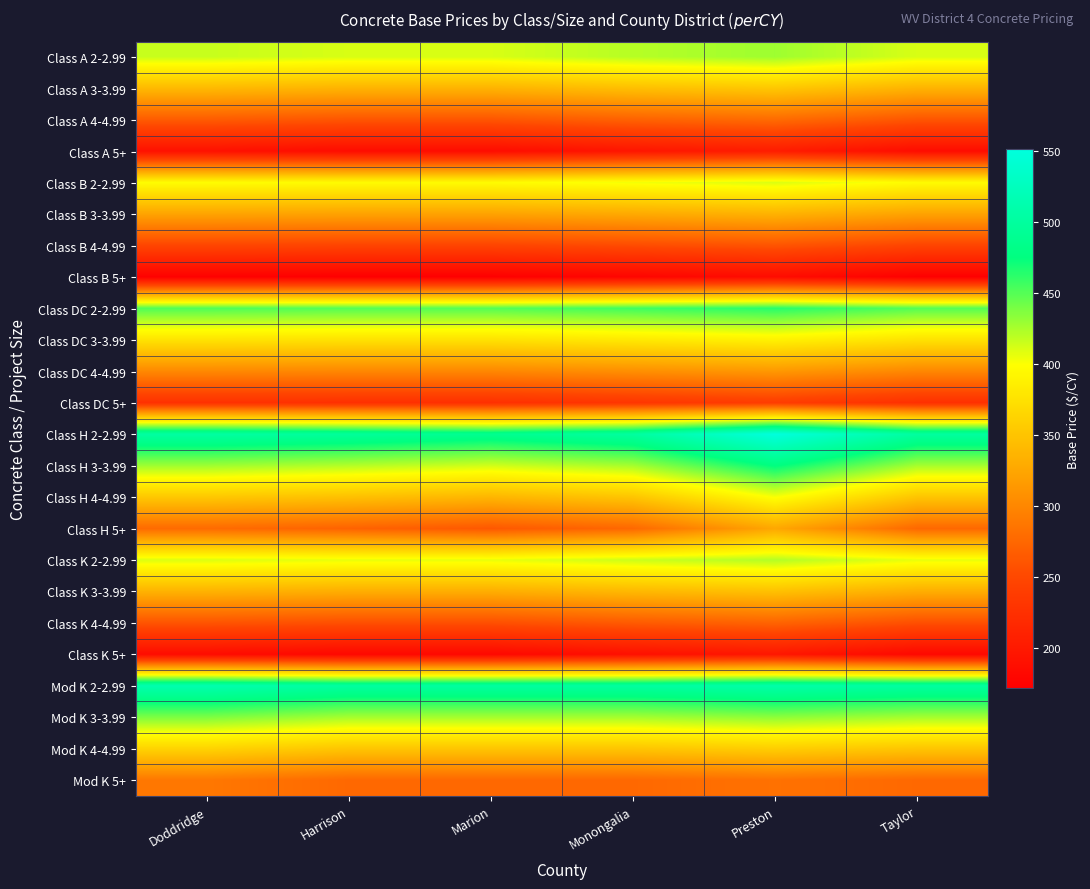

Reading right to left, transcribe all the data shown in this chart.

Class A 2-2.99: Taylor=410.8	Preston=428.0	Monongalia=420.8	Marion=410.8	Harrison=410.8	Doddridge=415.8
Class A 3-3.99: Taylor=335.8	Preston=353.0	Monongalia=345.8	Marion=335.8	Harrison=335.8	Doddridge=340.8
Class A 4-4.99: Taylor=260.8	Preston=278.0	Monongalia=270.8	Marion=260.8	Harrison=260.8	Doddridge=265.8
Class A 5+: Taylor=185.8	Preston=203.0	Monongalia=195.8	Marion=185.8	Harrison=185.8	Doddridge=190.8
Class B 2-2.99: Taylor=396.8	Preston=410.0	Monongalia=402.8	Marion=396.8	Harrison=396.5	Doddridge=397.8
Class B 3-3.99: Taylor=321.8	Preston=335.0	Monongalia=327.8	Marion=321.8	Harrison=321.5	Doddridge=322.8
Class B 4-4.99: Taylor=246.8	Preston=260.0	Monongalia=252.8	Marion=246.8	Harrison=246.5	Doddridge=247.8
Class B 5+: Taylor=171.8	Preston=185.0	Monongalia=177.8	Marion=171.8	Harrison=171.5	Doddridge=172.8
Class DC 2-2.99: Taylor=450.0	Preston=463.5	Monongalia=456.2	Marion=450.0	Harrison=450.0	Doddridge=451.2
Class DC 3-3.99: Taylor=375.0	Preston=388.5	Monongalia=381.2	Marion=375.0	Harrison=375.0	Doddridge=376.2
Class DC 4-4.99: Taylor=300.0	Preston=313.5	Monongalia=306.2	Marion=300.0	Harrison=300.0	Doddridge=301.2
Class DC 5+: Taylor=225.0	Preston=238.5	Monongalia=231.2	Marion=225.0	Harrison=225.0	Doddridge=226.2
Class H 2-2.99: Taylor=500.5	Preston=551.0	Monongalia=500.8	Marion=487.8	Harrison=496.5	Doddridge=502.8
Class H 3-3.99: Taylor=425.5	Preston=476.0	Monongalia=425.8	Marion=412.8	Harrison=421.5	Doddridge=427.8
Class H 4-4.99: Taylor=350.5	Preston=401.0	Monongalia=350.8	Marion=337.8	Harrison=346.5	Doddridge=352.8
Class H 5+: Taylor=275.5	Preston=326.0	Monongalia=275.8	Marion=262.8	Harrison=271.5	Doddridge=277.8
Class K 2-2.99: Taylor=405.8	Preston=422.0	Monongalia=414.8	Marion=405.8	Harrison=405.8	Doddridge=409.8
Class K 3-3.99: Taylor=330.8	Preston=347.0	Monongalia=339.8	Marion=330.8	Harrison=330.8	Doddridge=334.8
Class K 4-4.99: Taylor=255.8	Preston=272.0	Monongalia=264.8	Marion=255.8	Harrison=255.8	Doddridge=259.8
Class K 5+: Taylor=180.8	Preston=197.0	Monongalia=189.8	Marion=180.8	Harrison=180.8	Doddridge=184.8
Mod K 2-2.99: Taylor=500.8	Preston=508.0	Monongalia=500.8	Marion=500.8	Harrison=500.8	Doddridge=512.8
Mod K 3-3.99: Taylor=425.8	Preston=433.0	Monongalia=425.8	Marion=425.8	Harrison=425.8	Doddridge=437.8
Mod K 4-4.99: Taylor=350.8	Preston=358.0	Monongalia=350.8	Marion=350.8	Harrison=350.8	Doddridge=362.8
Mod K 5+: Taylor=275.8	Preston=283.0	Monongalia=275.8	Marion=275.8	Harrison=275.8	Doddridge=287.8